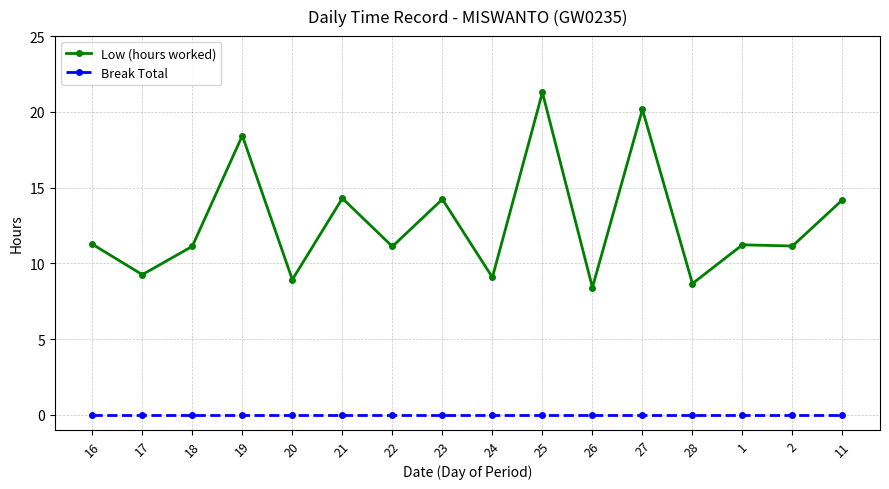

How many lines are shown in the chart?

2